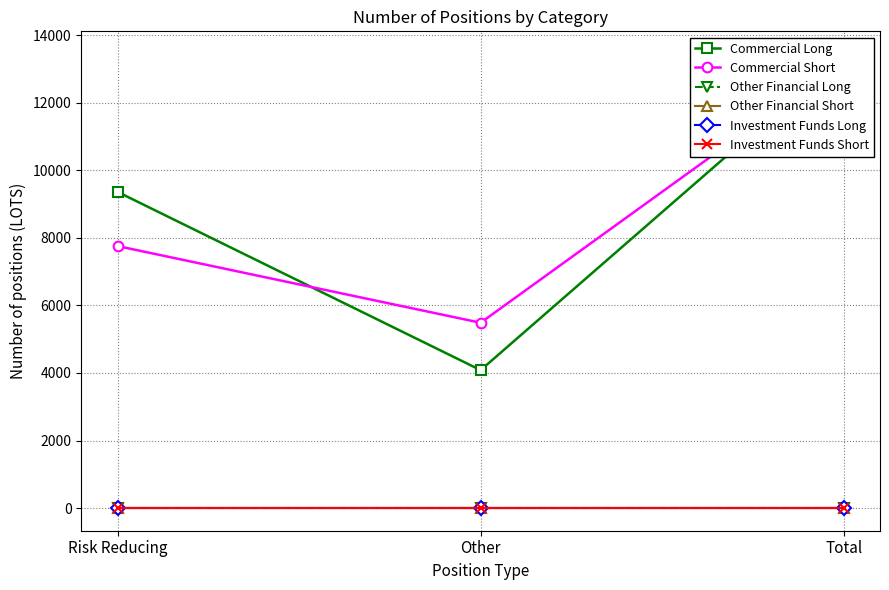

List the series in order of their peak value, lowest first.

Other Financial Long, Other Financial Short, Investment Funds Long, Investment Funds Short, Commercial Short, Commercial Long